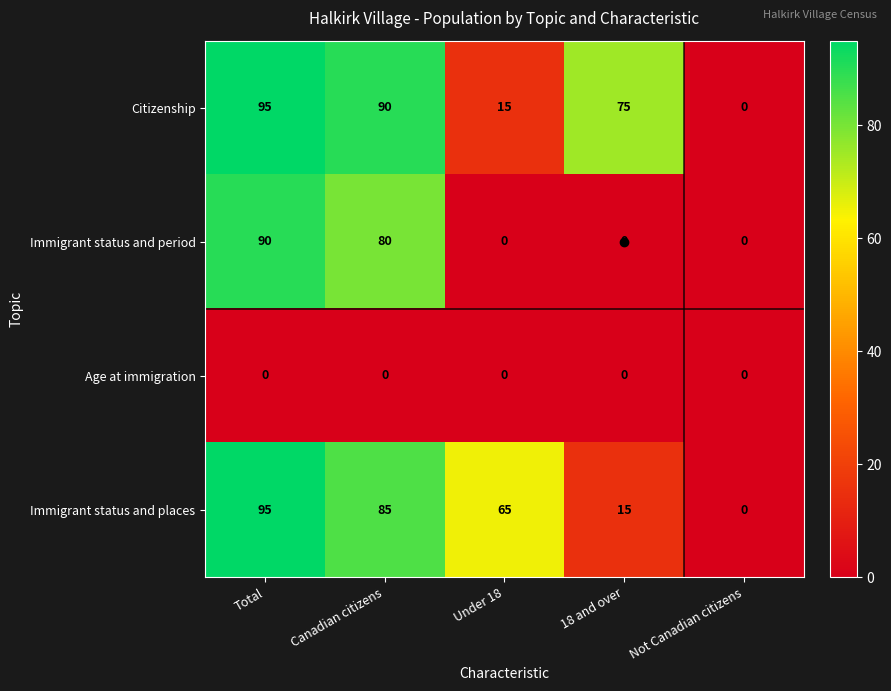

Where does the Immigrant status and places series first go above 65?

Total